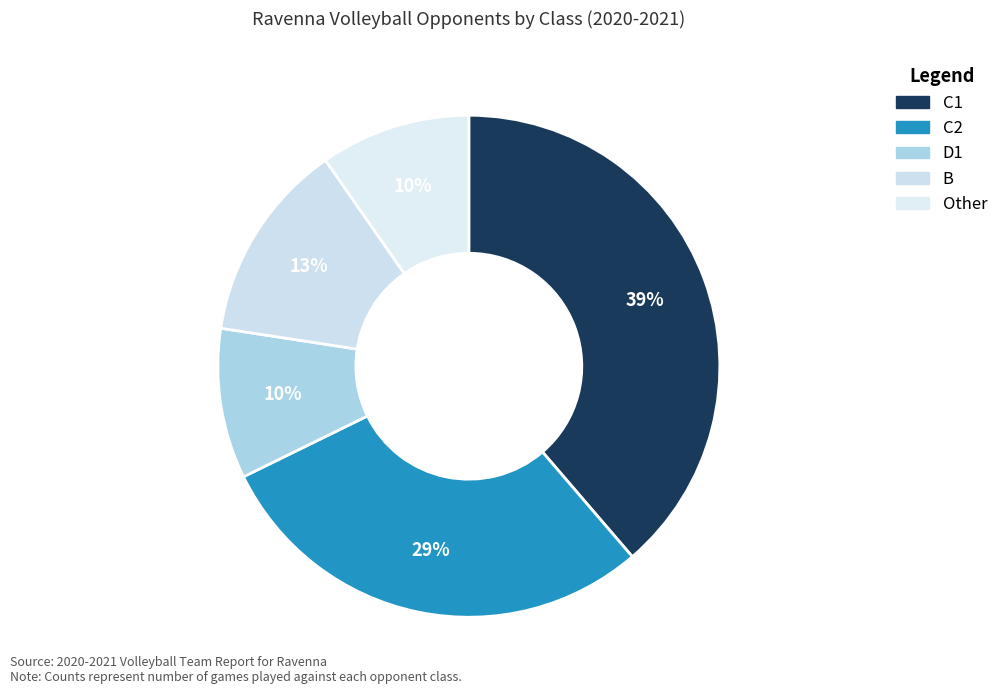

Which category has the smallest portion of the pie?

D1